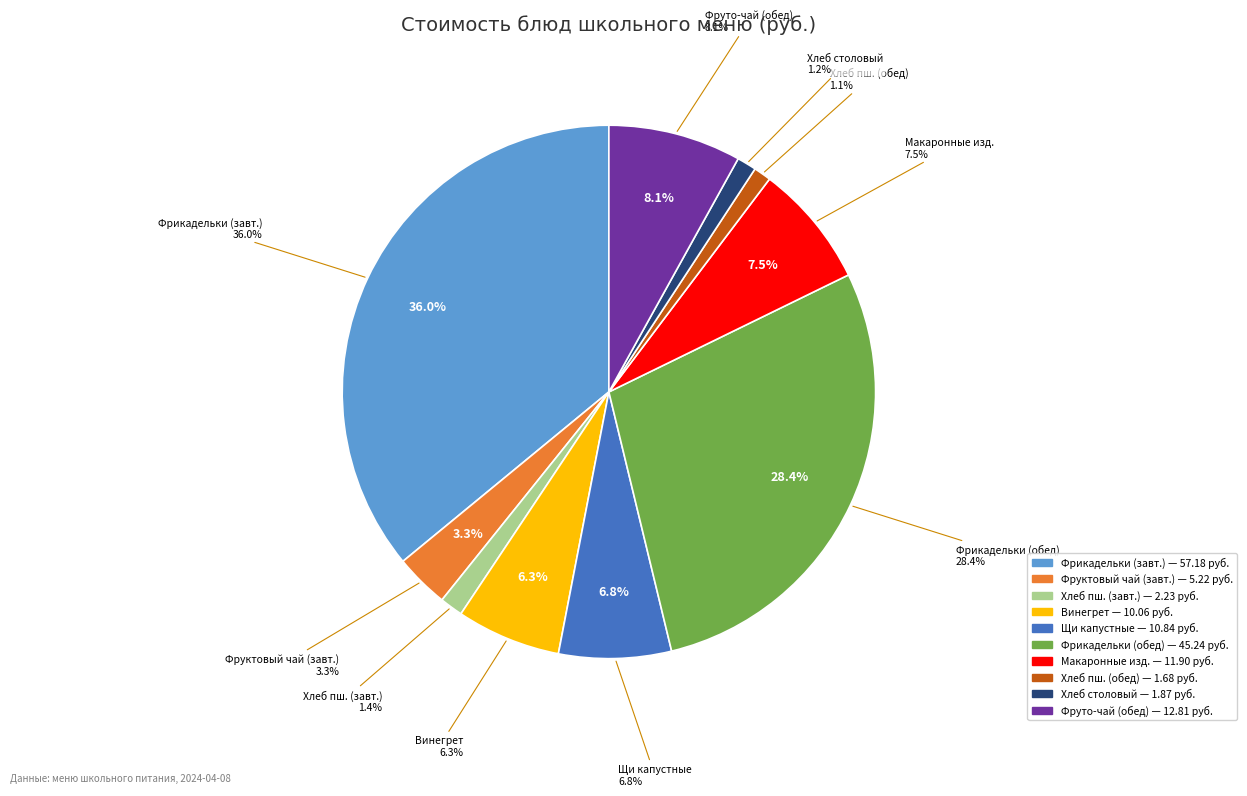

Is Щи из свежей капусты the majority of the pie?

No